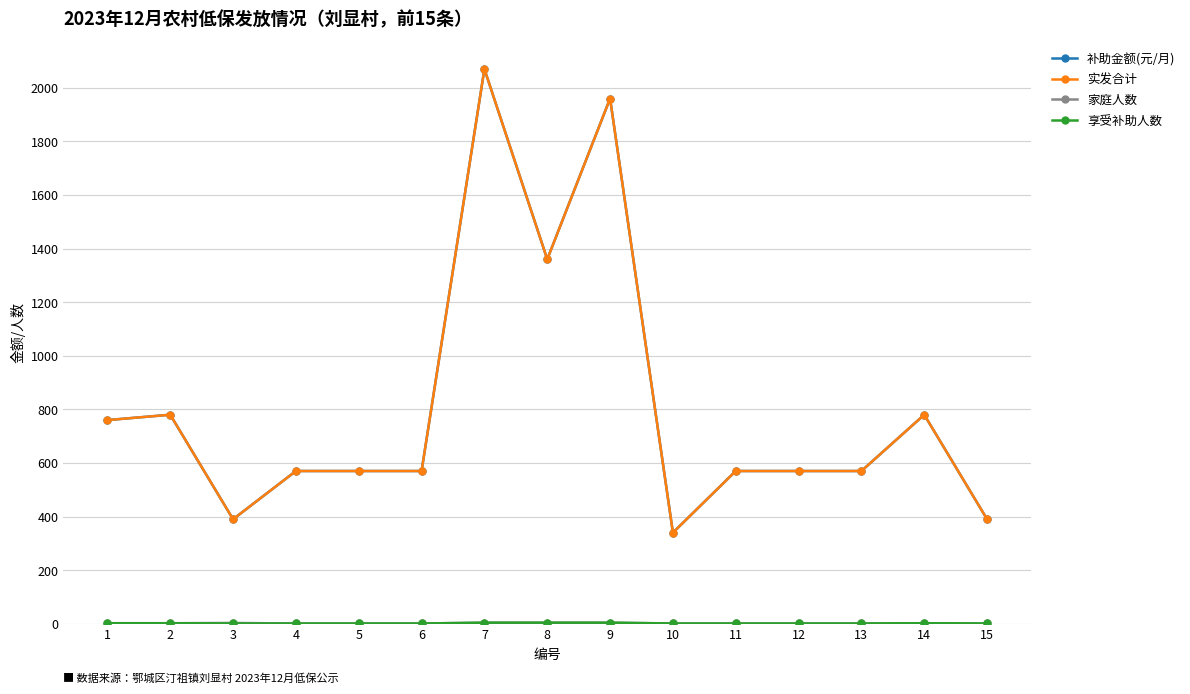

Reading left to right, list all the values displayed in this chart.

补助金额(元/月): 1=760	2=780	3=390	4=570	5=570	6=570	7=2070	8=1360	9=1960	10=340	11=570	12=570	13=570	14=780	15=390
实发合计: 1=760	2=780	3=390	4=570	5=570	6=570	7=2070	8=1360	9=1960	10=340	11=570	12=570	13=570	14=780	15=390
家庭人数: 1=2	2=2	3=3	4=1	5=1	6=1	7=4	8=4	9=4	10=1	11=1	12=1	13=1	14=2	15=1
享受补助人数: 1=2	2=2	3=1	4=1	5=1	6=1	7=4	8=4	9=4	10=1	11=1	12=1	13=1	14=2	15=1